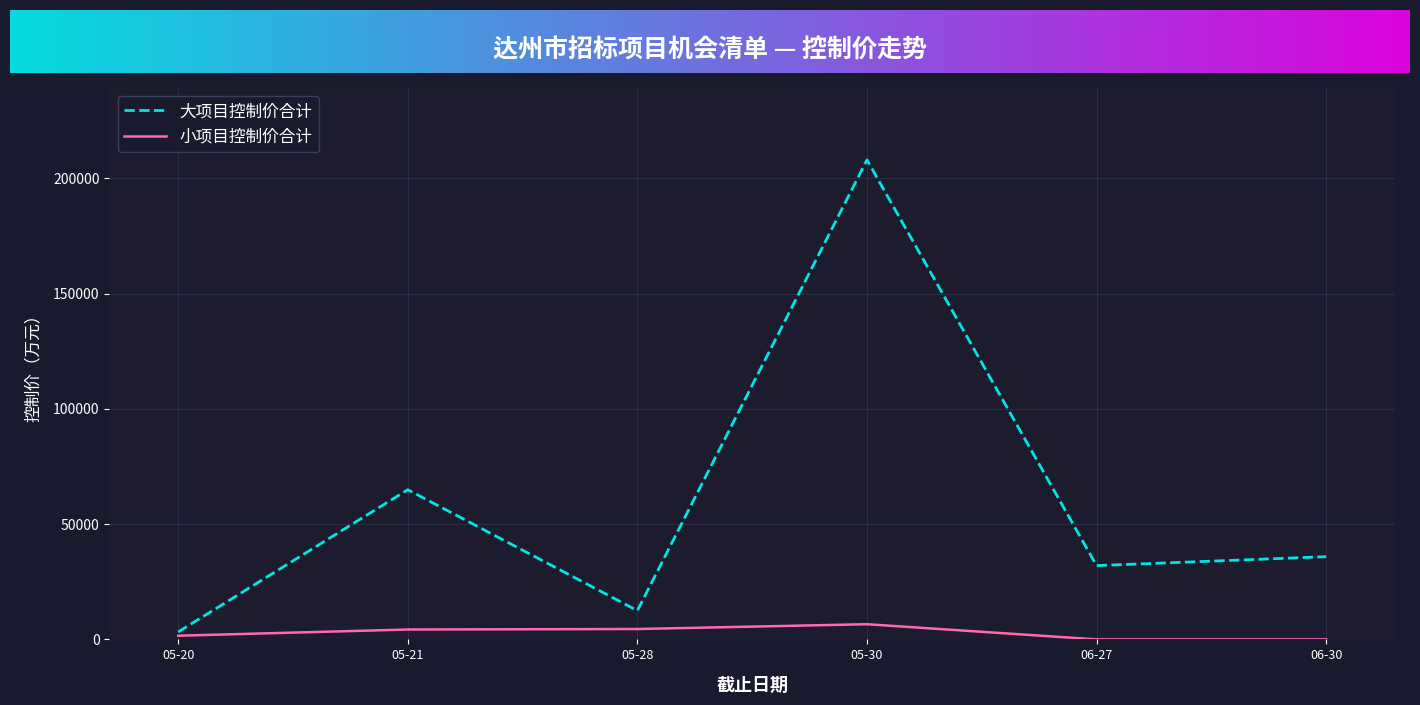

Which category has the lowest value in the 大项目控制价合计 series?

05-20